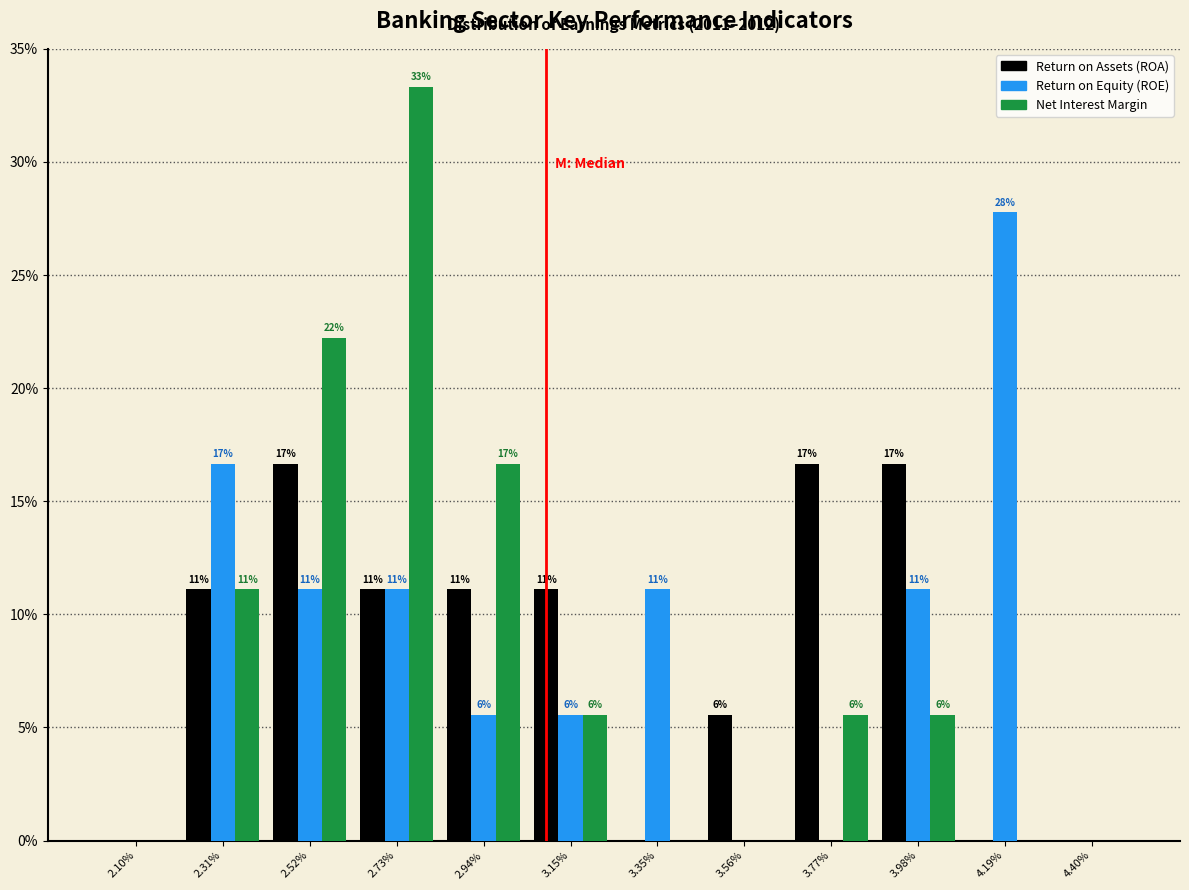

Are the bars grouped side by side (vs. stacked)?

Yes